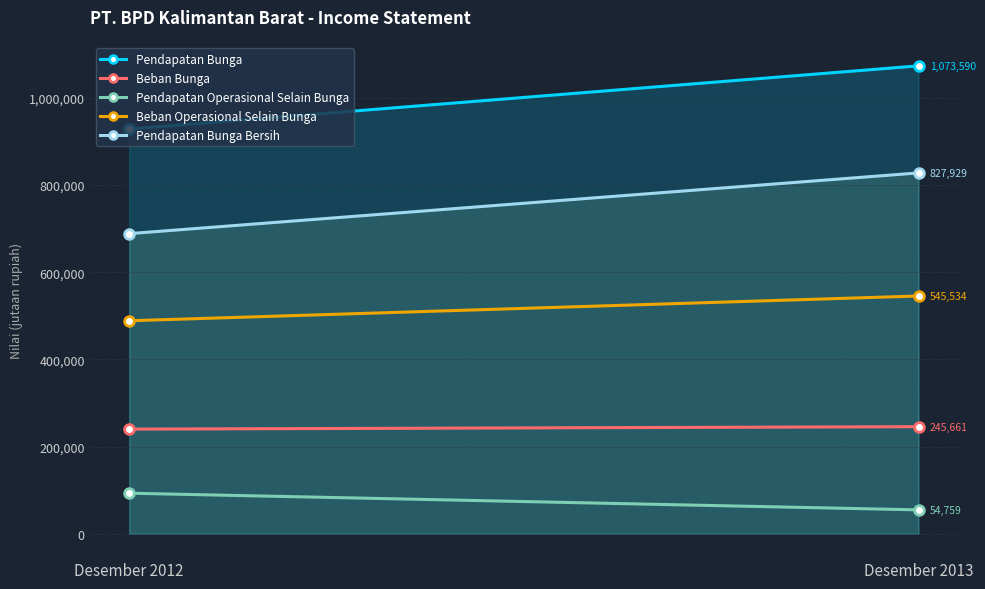

What is the difference between the maximum and minimum values in the Pendapatan Operasional Selain Bunga series?

38261